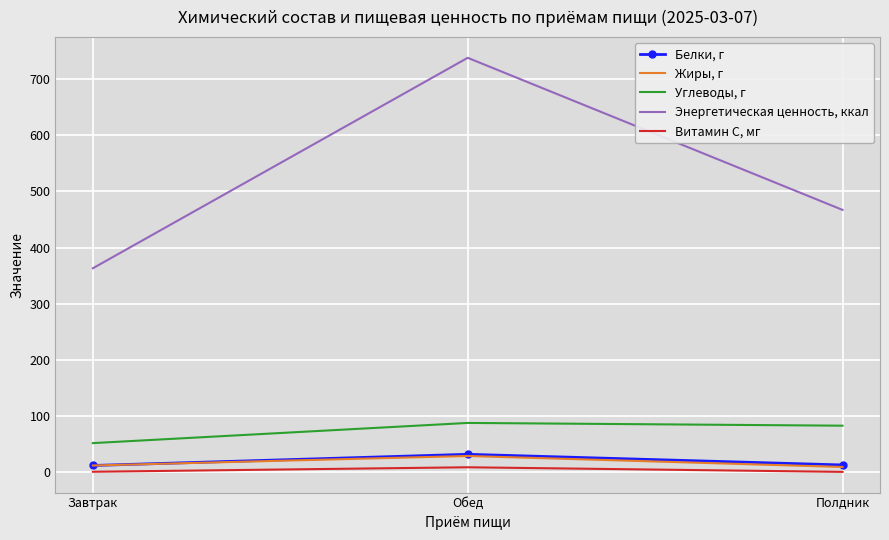

Is it true that Энергетическая ценность, ккал equals 363.1 at Завтрак?

True